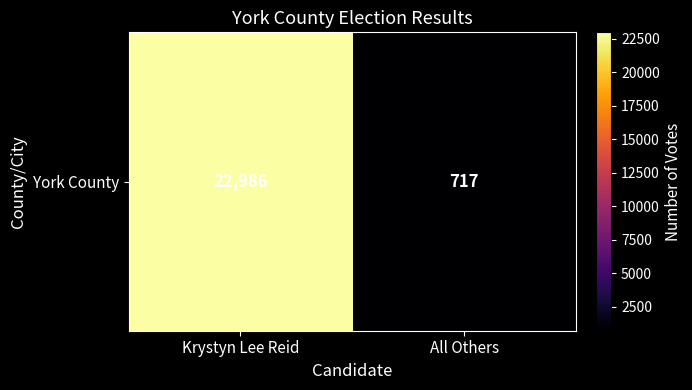

Rank the categories by value from lowest to highest.

All Others, Krystyn Lee Reid